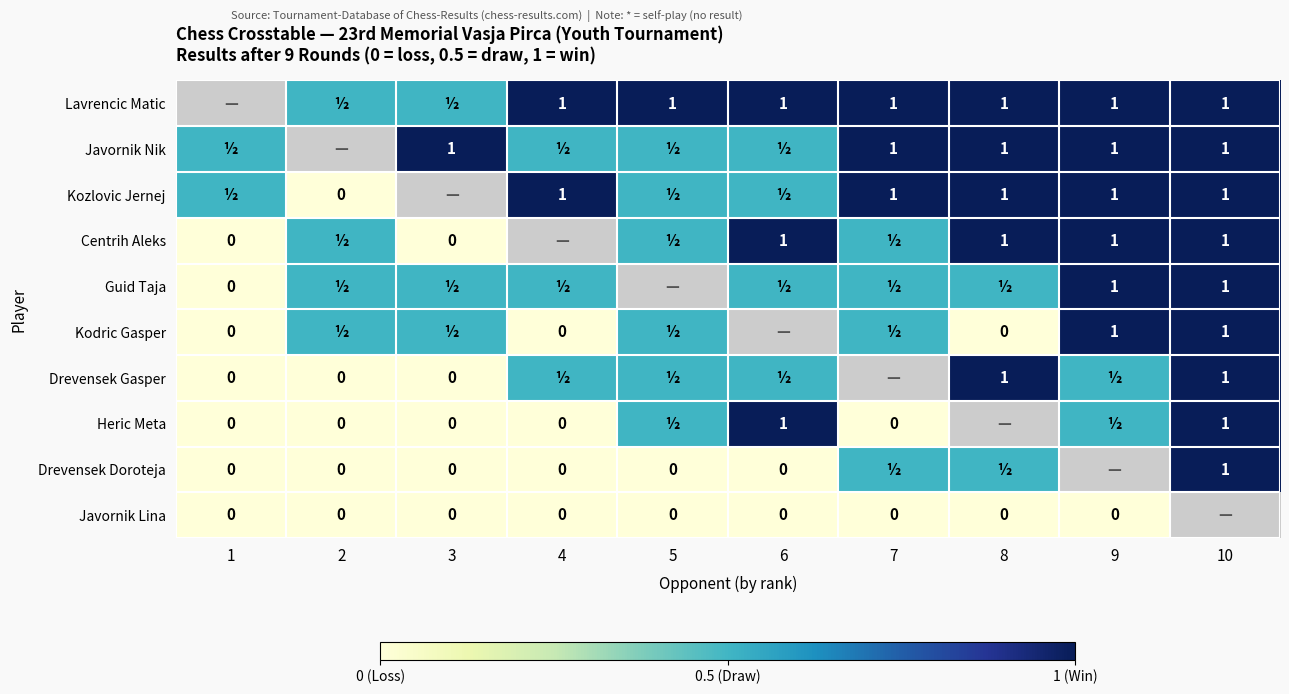

The value of Javornik Nik at 10 is 1.7. True or false?

False